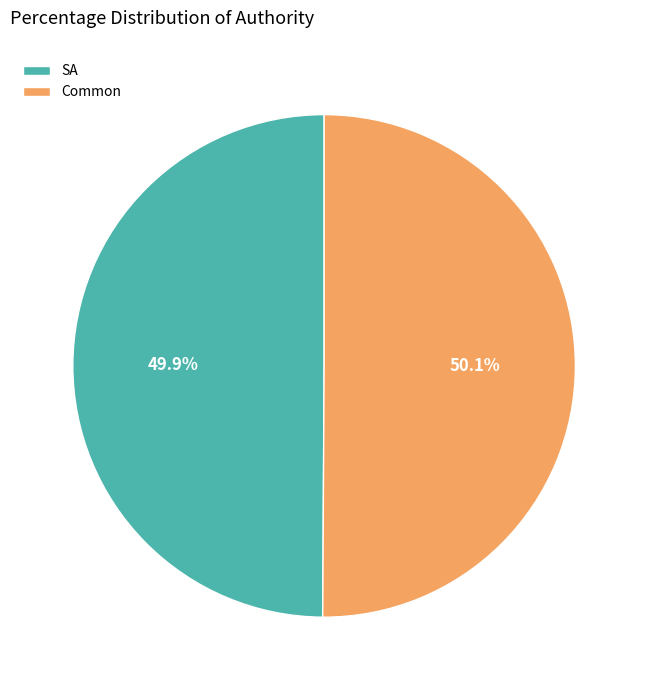

What percentage is the SA slice, to the nearest percent?

50%